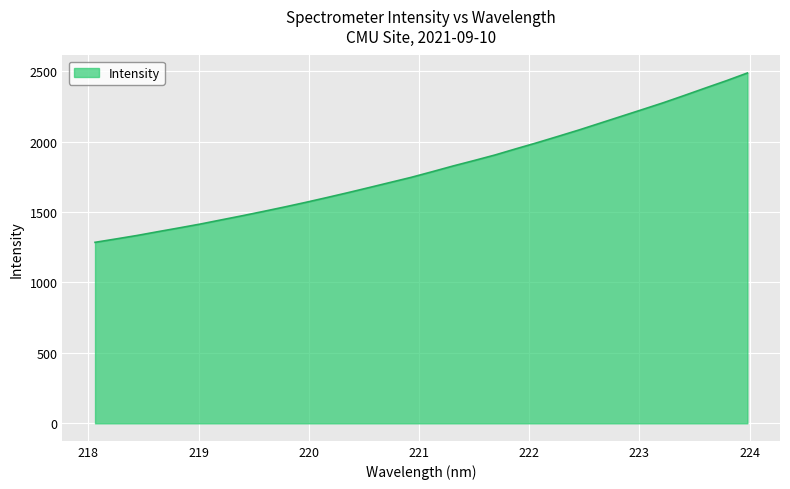

What is the difference between the maximum and minimum values?

1202.0